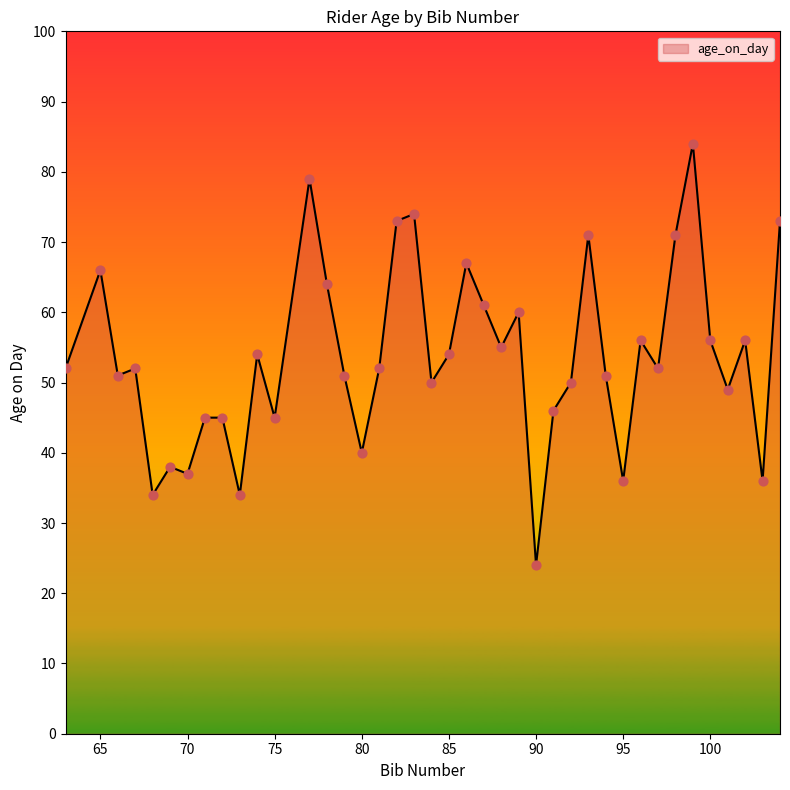

What is the greatest value displayed?

84